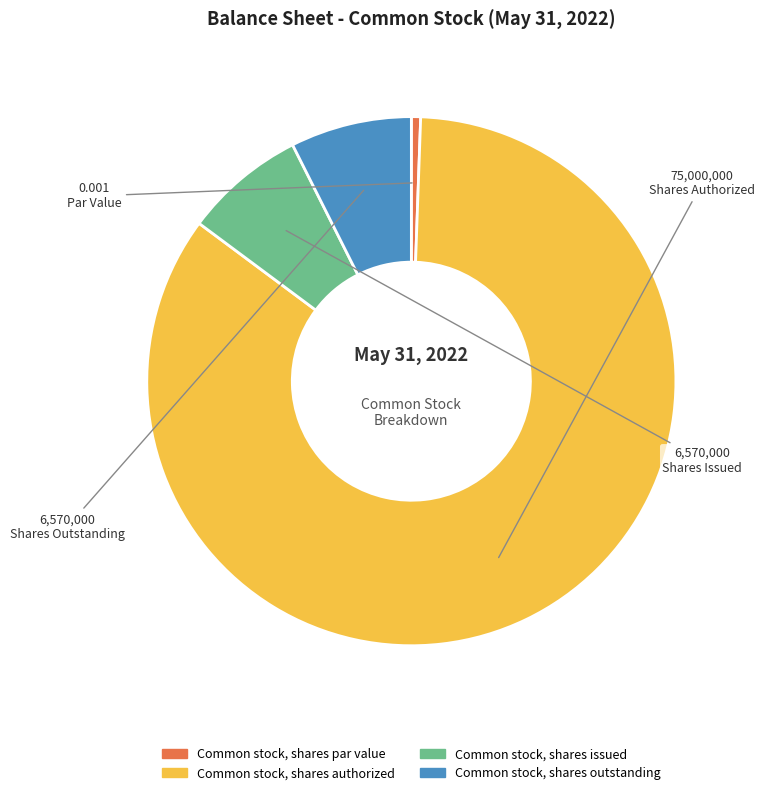

Which has a higher value, Common stock, shares issued or Common stock, shares authorized?

Common stock, shares authorized